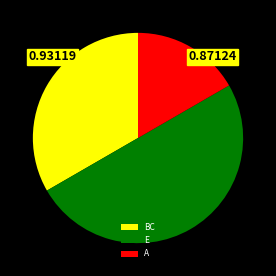

True or false: BC accounts for 44% of the total.

False